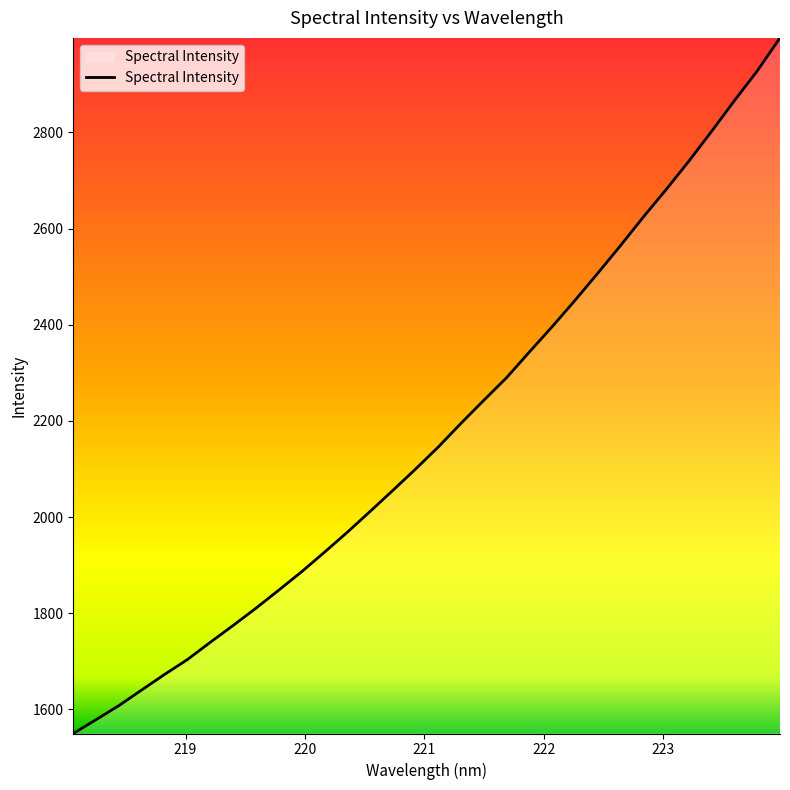

What is the greatest value displayed?

2996.5